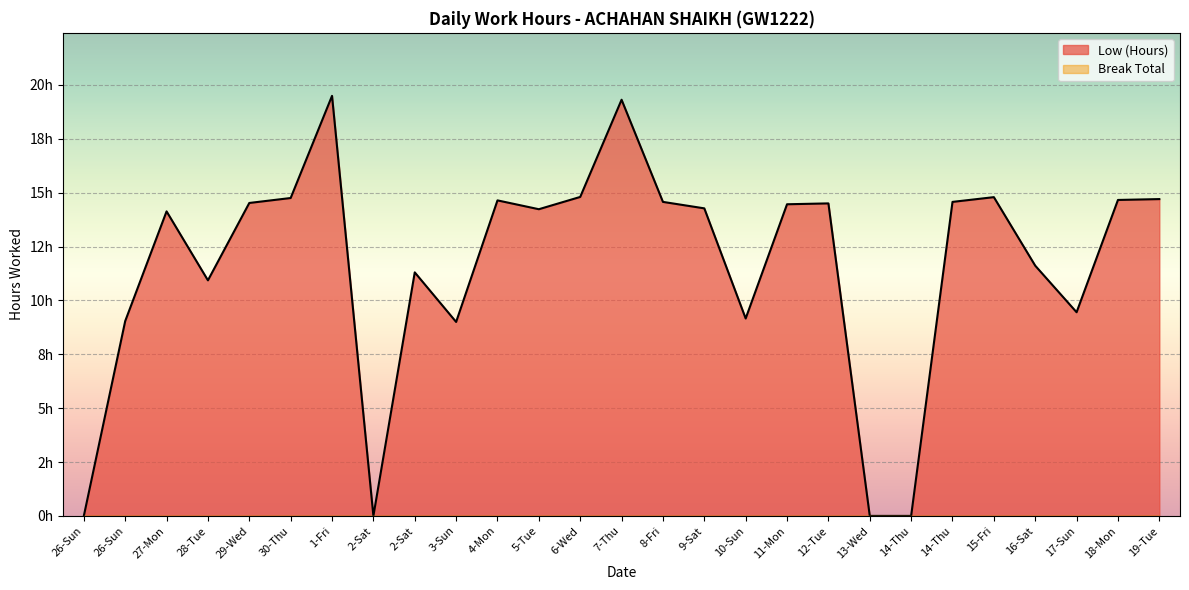

Is it true that the value at 1-Fri is 9.8?

False